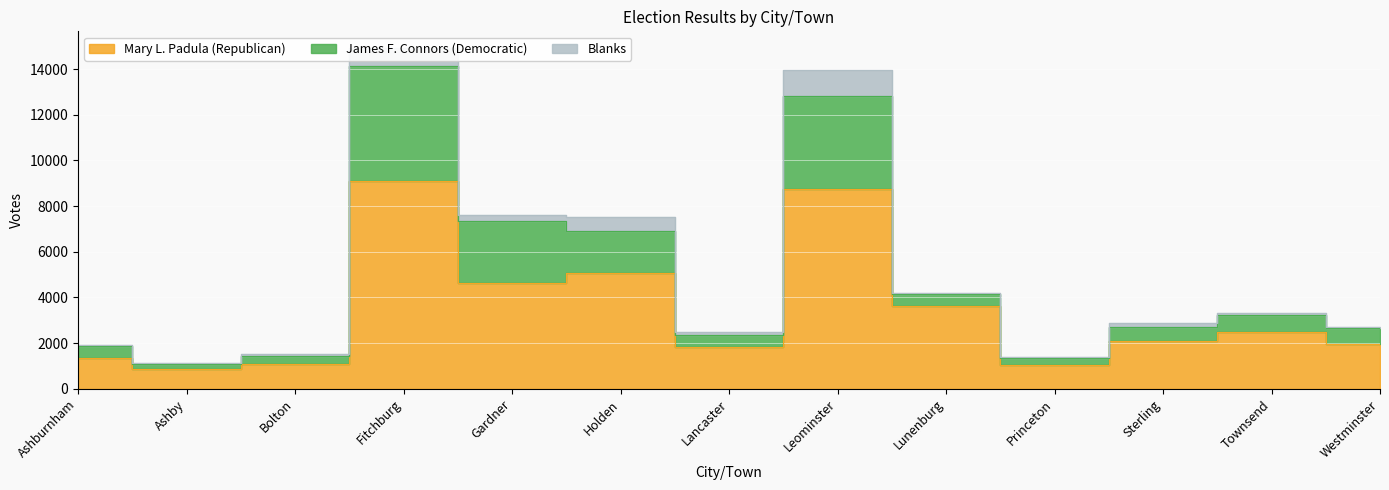

What is the smallest value displayed?

854